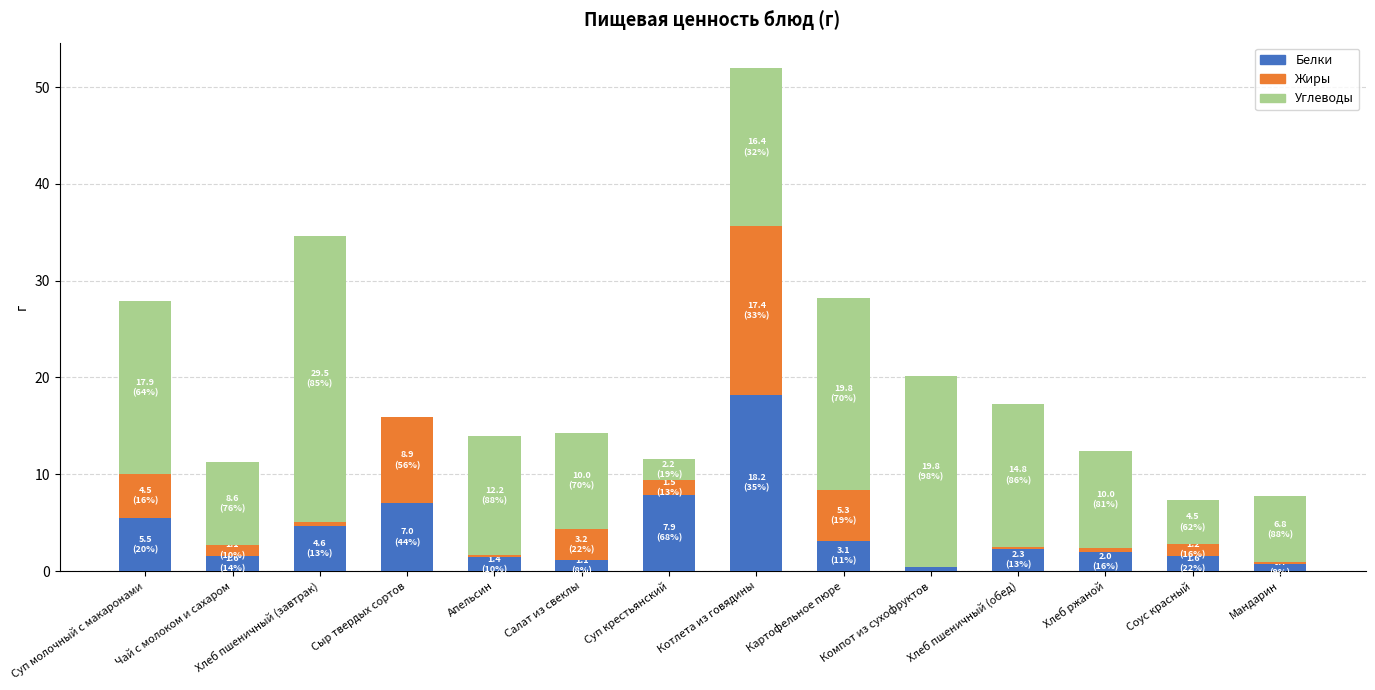

What is the highest value of the Белки series?

18.2